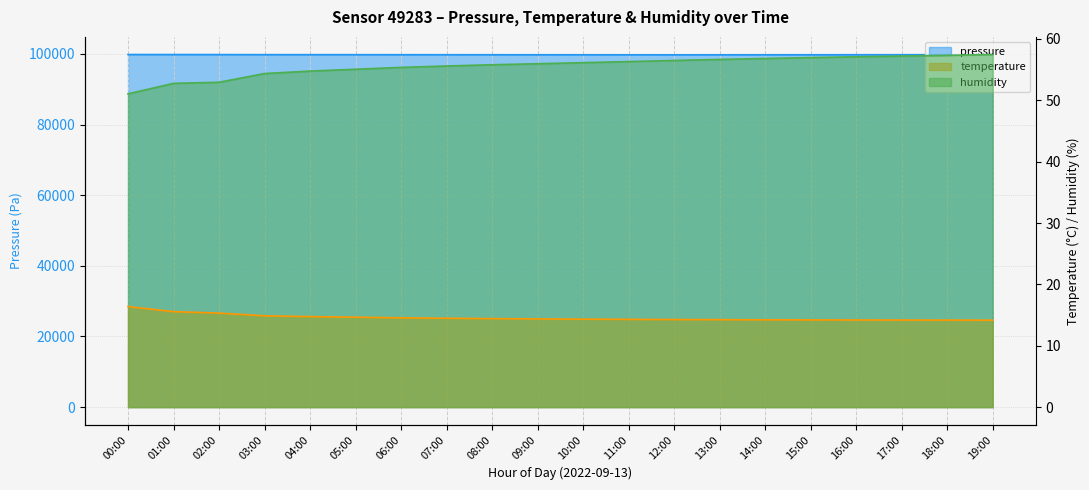

Rank the categories by temperature value from highest to lowest.

00:00, 01:00, 02:00, 03:00, 04:00, 05:00, 06:00, 07:00, 08:00, 09:00, 10:00, 11:00, 12:00, 13:00, 14:00, 15:00, 16:00, 17:00, 18:00, 19:00